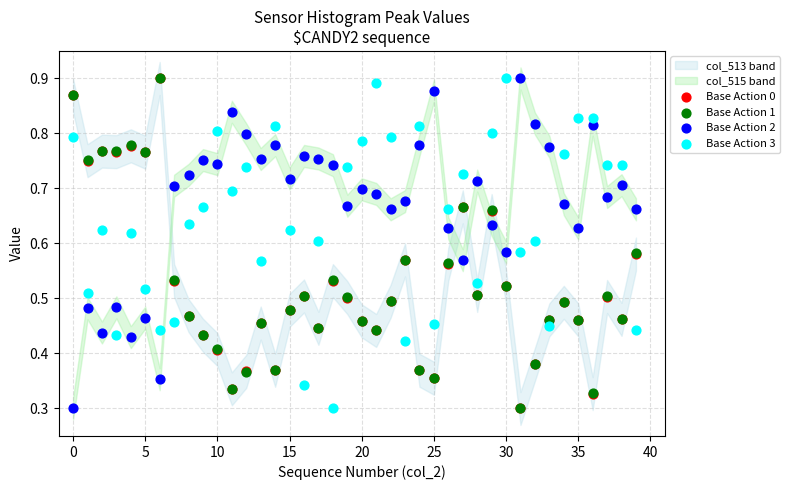

Which series contains the lowest Y value?

Base Action 0